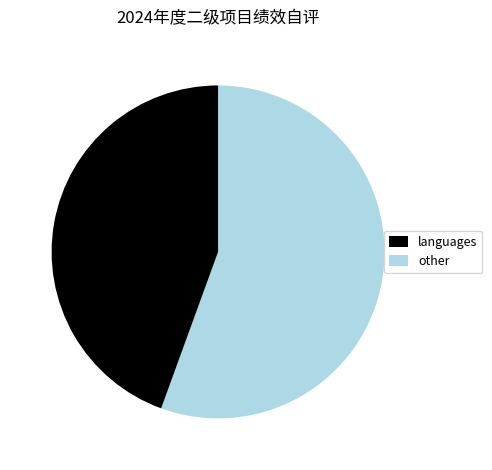

Is there a majority slice in this chart?

Yes